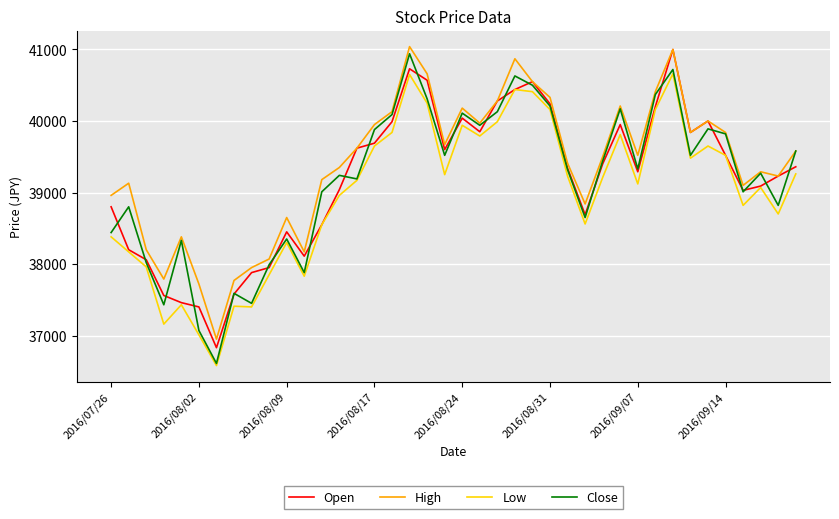

How many distinct data groups are displayed?

4